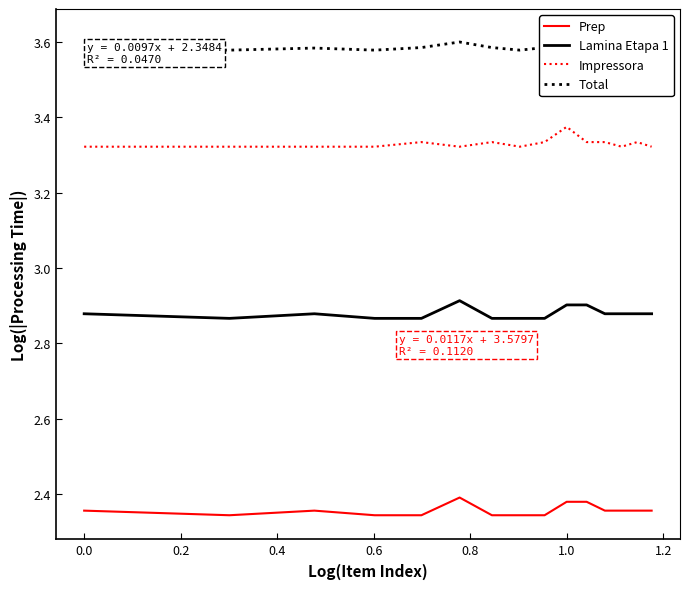

Count the number of data series in this chart.

4